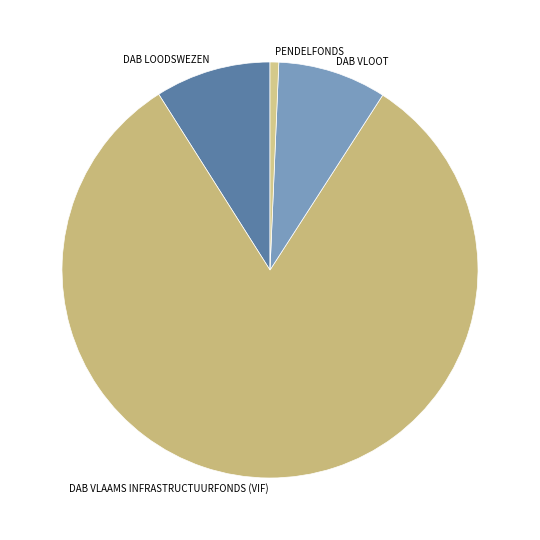

Is the sum of PENDELFONDS and DAB VLOOT greater than half?

No